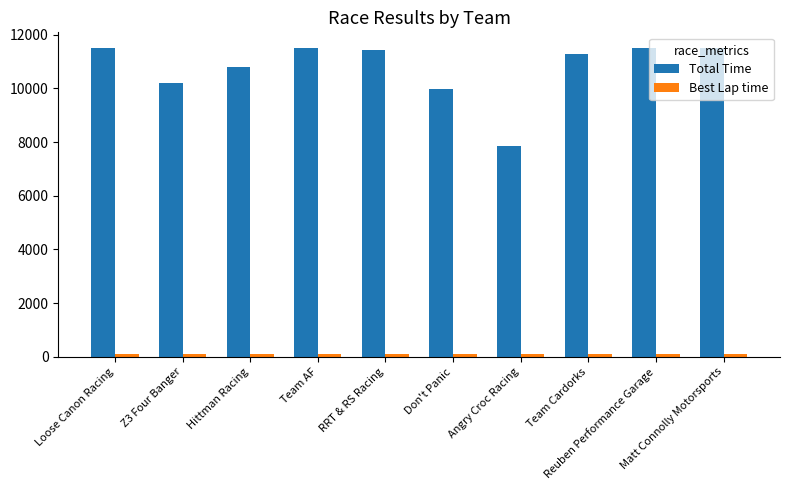

What is the average value of the Total Time series?

10749.0